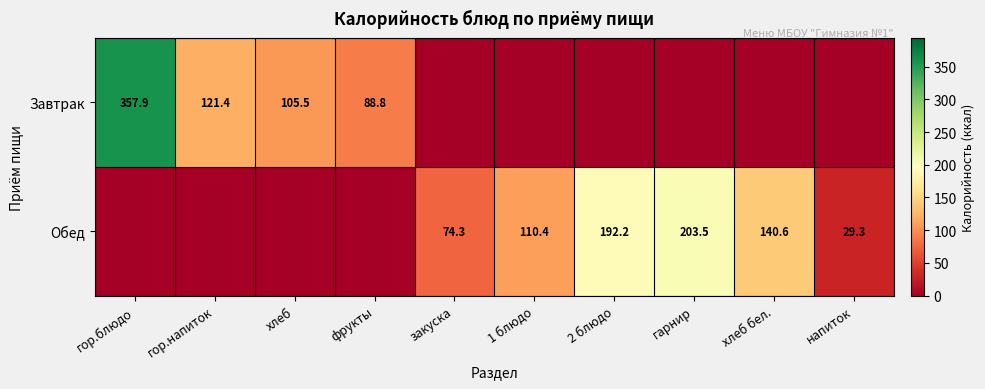

The value of Обед at хлеб бел. is 34.2. True or false?

False